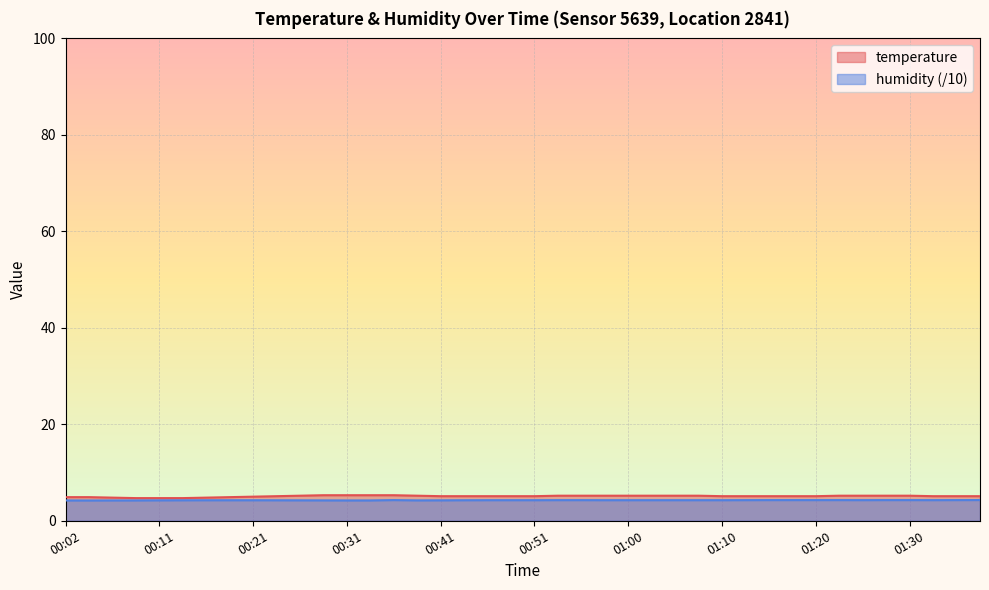

The humidity series shows 4.3 at 01:00. True or false?

True